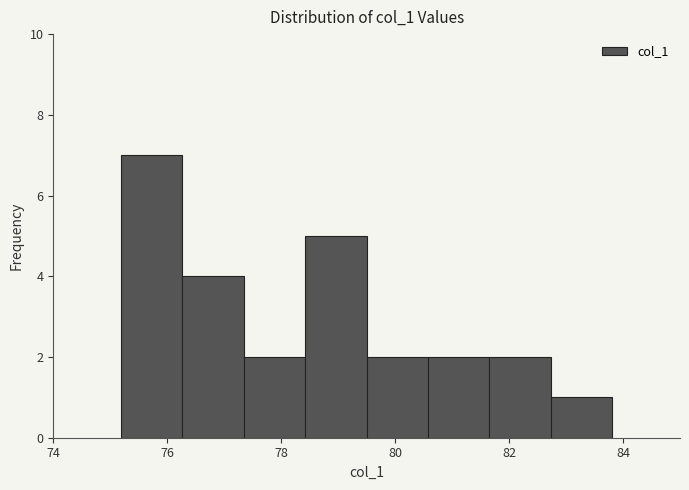

Reading left to right, transcribe this chart: for each bar, give the range it covers on the x-axis and its height. Neither the bar edges nor the heights are printed on the chart, so give them approximately, as read against the axes.

75.2 to 76.2: 7
76.2 to 77.4: 4
77.4 to 78.4: 2
78.4 to 79.4: 5
79.4 to 80.6: 2
80.6 to 81.6: 2
81.6 to 82.8: 2
82.8 to 83.8: 1